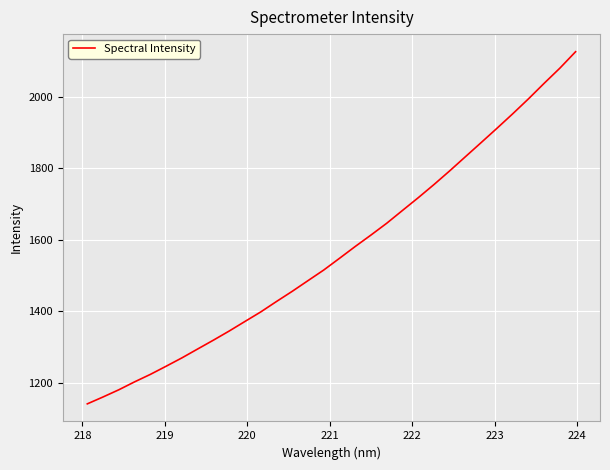

What is the maximum value shown in the chart?

2127.0